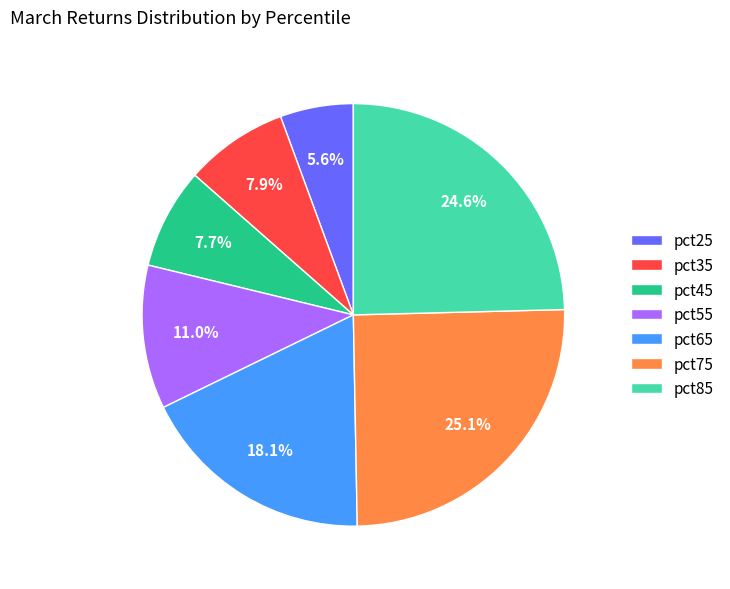

Combined, what portion of the pie is pct75 and pct35?

33.0%